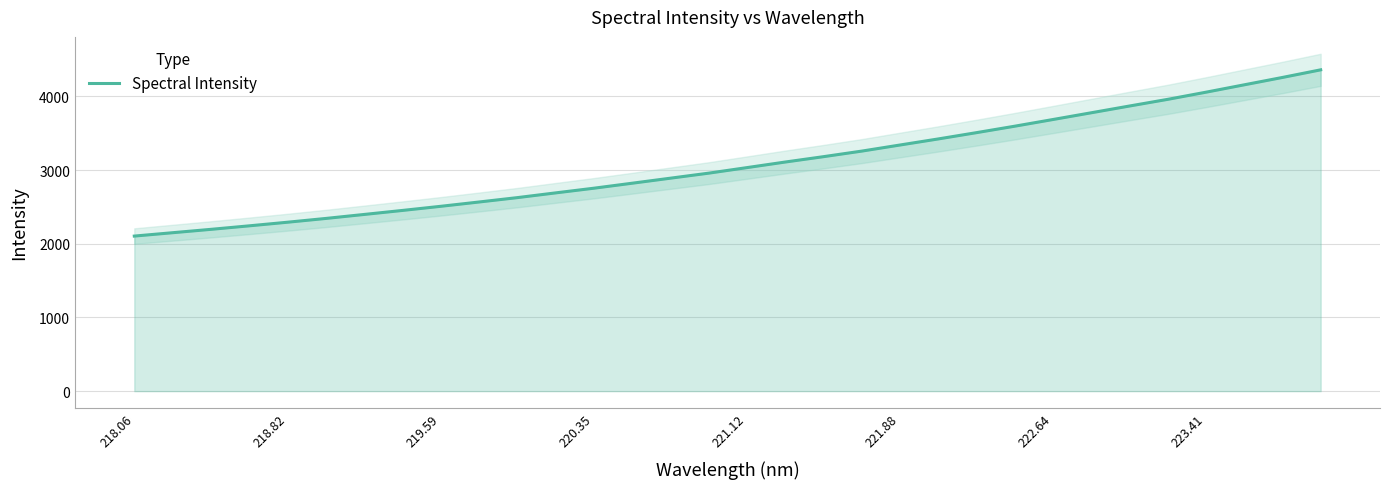

What is the maximum value for Spectral Intensity?

4359.1